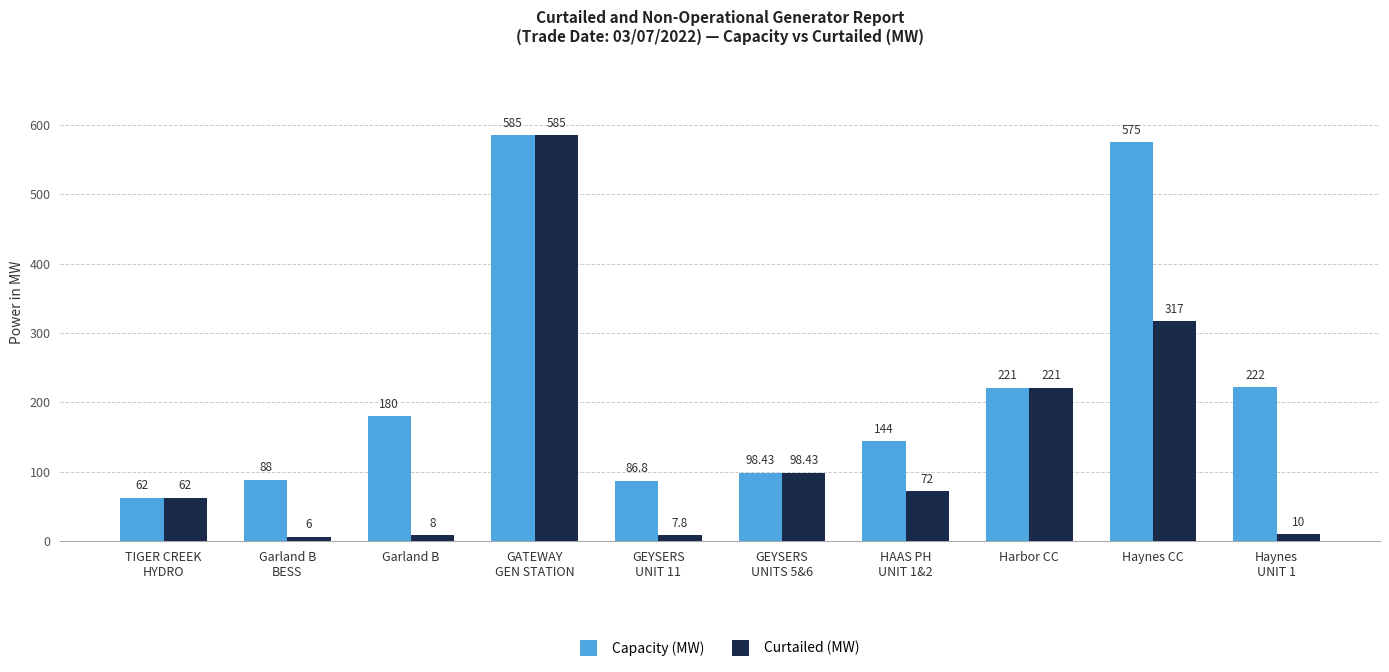

Reading left to right, transcribe all the data shown in this chart.

Capacity (MW): TIGER CREEK
HYDRO=62.0	Garland B
BESS=88.0	Garland B=180.0	GATEWAY
GEN STATION=585.0	GEYSERS
UNIT 11=86.8	GEYSERS
UNITS 5&6=98.4	HAAS PH
UNIT 1&2=144.0	Harbor CC=221.0	Haynes CC=575.0	Haynes
UNIT 1=222.0
Curtailed (MW): TIGER CREEK
HYDRO=62.0	Garland B
BESS=6.0	Garland B=8.0	GATEWAY
GEN STATION=585.0	GEYSERS
UNIT 11=7.8	GEYSERS
UNITS 5&6=98.4	HAAS PH
UNIT 1&2=72.0	Harbor CC=221.0	Haynes CC=317.0	Haynes
UNIT 1=10.0